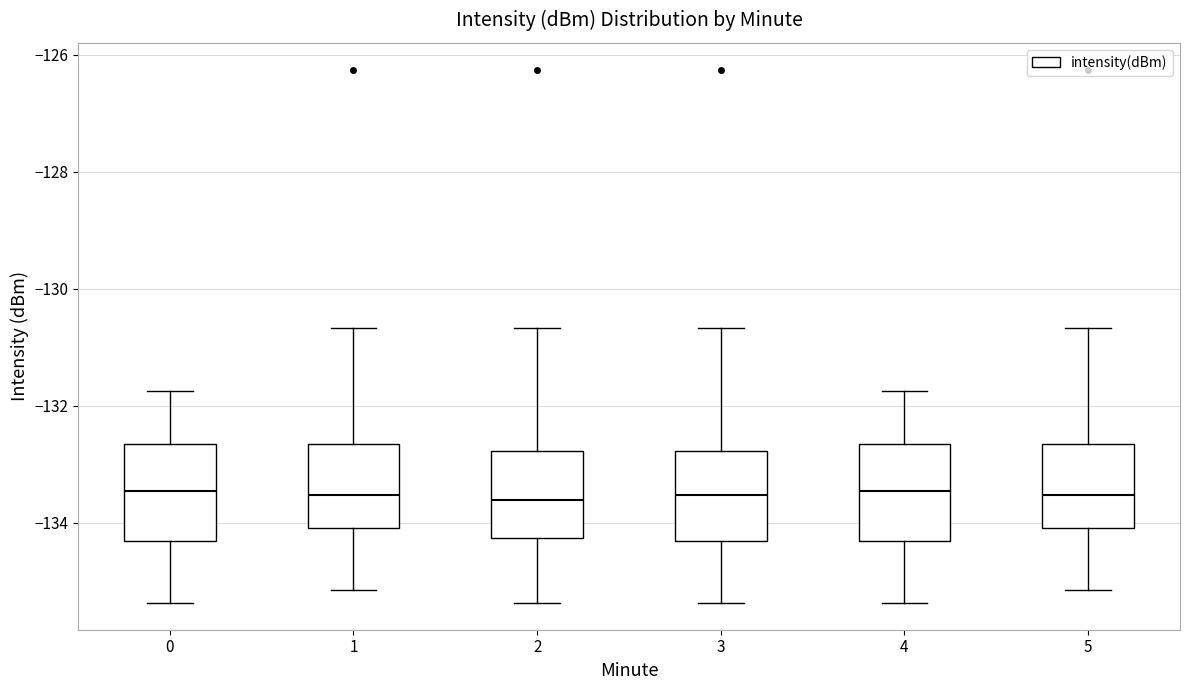

Reading left to right, read every box against the y-axis: the position of its median line, the range the box covers, and the ends of its whiskers. The values are not printed on the chart, so give them approximately, as read against the axis.

0: median -133.4, box -134.4 to -132.6, whiskers -135.4 to -131.8
1: median -133.6, box -134.0 to -132.6, whiskers -135.2 to -130.6
2: median -133.6, box -134.2 to -132.8, whiskers -135.4 to -130.6
3: median -133.6, box -134.4 to -132.8, whiskers -135.4 to -130.6
4: median -133.4, box -134.4 to -132.6, whiskers -135.4 to -131.8
5: median -133.6, box -134.0 to -132.6, whiskers -135.2 to -130.6